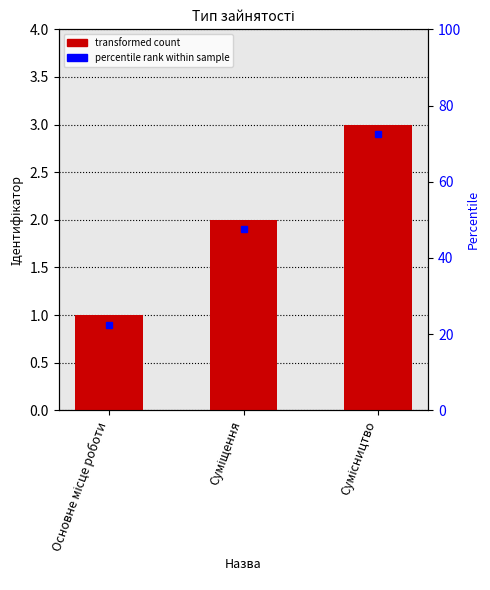

Rank the categories by value from lowest to highest.

Основне місце роботи, Суміщення, Сумісництво